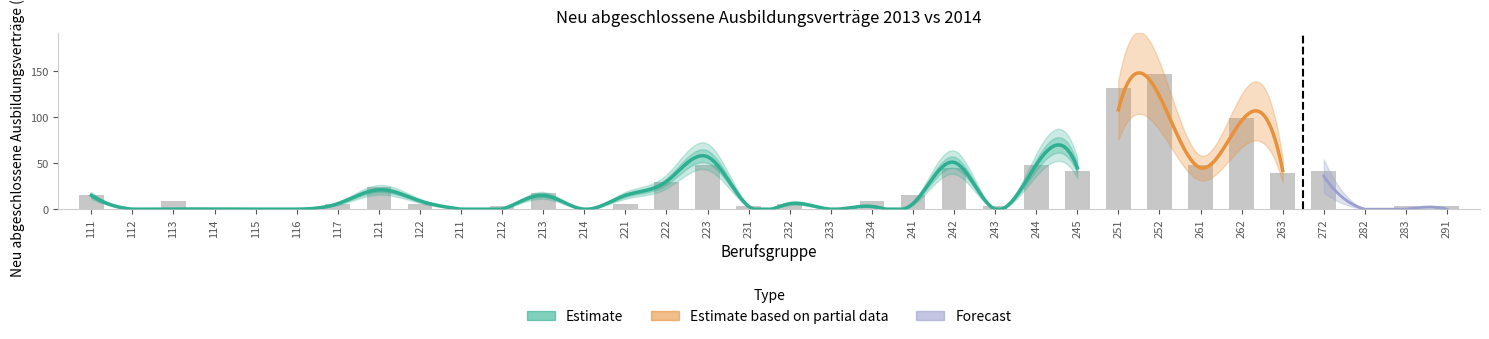

List the labels in order of value, largest first.

252, 251, 262, 223, 244, 261, 242, 245, 272, 263, 222, 121, 213, 111, 241, 113, 234, 117, 122, 221, 232, 212, 231, 243, 283, 291, 112, 114, 115, 116, 211, 214, 233, 282